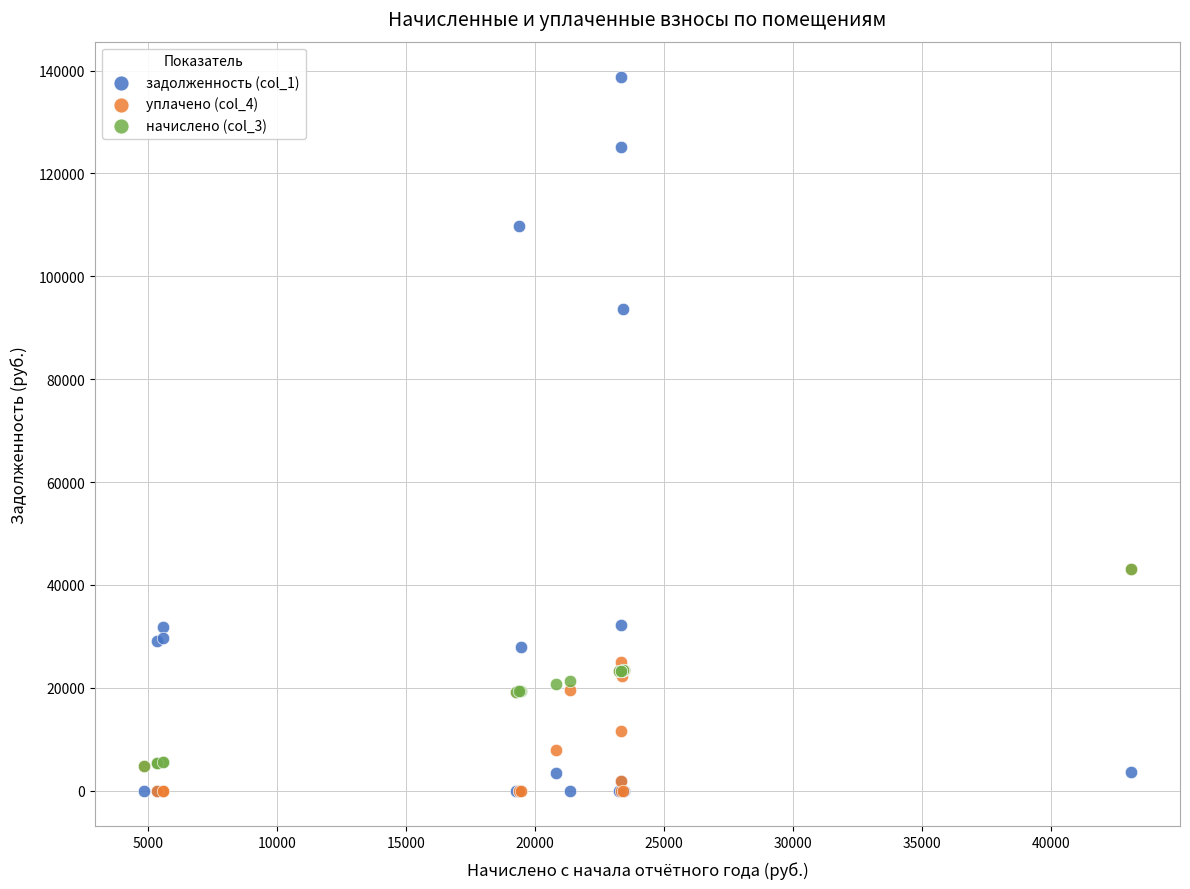

Across all series, what Y value is closest to 69342?

93726.0